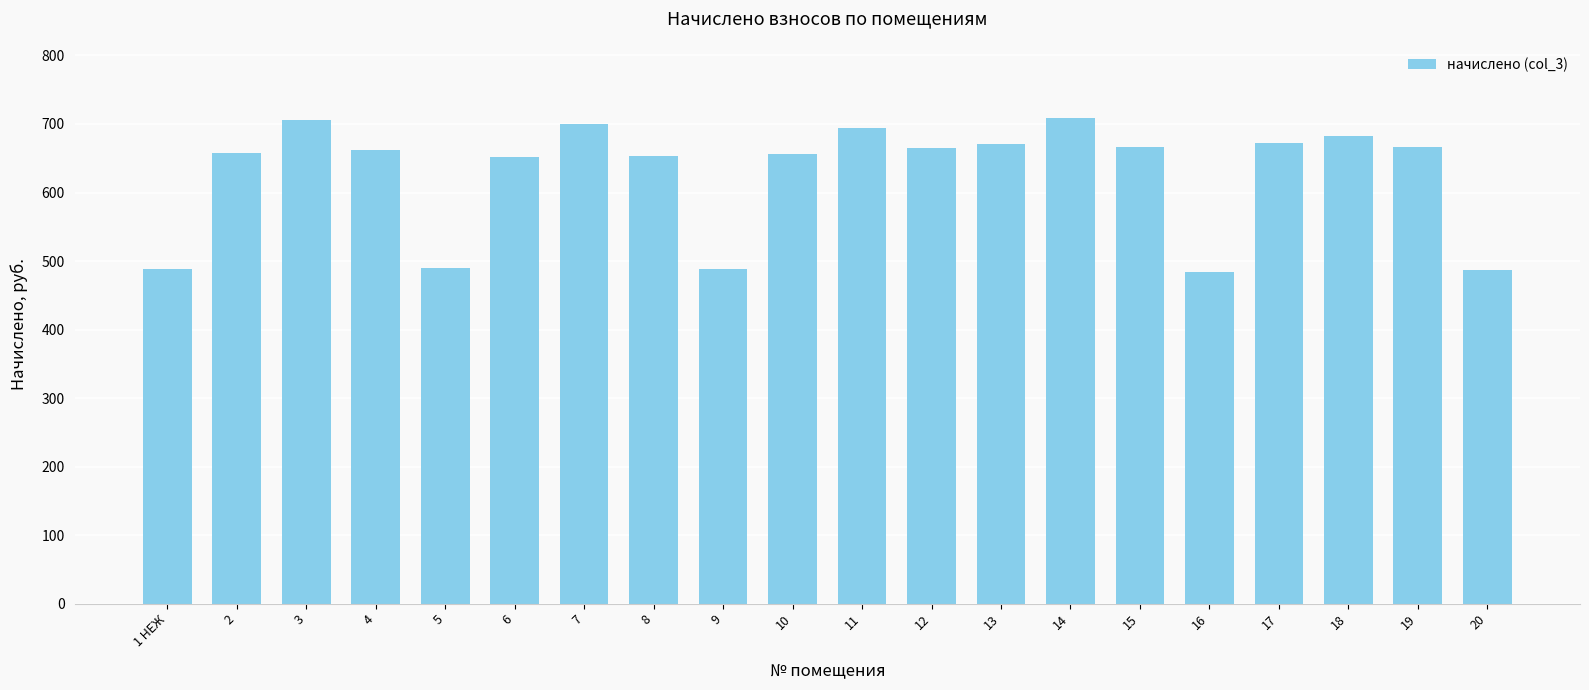

What is the difference between the second highest and minimum values?

222.6